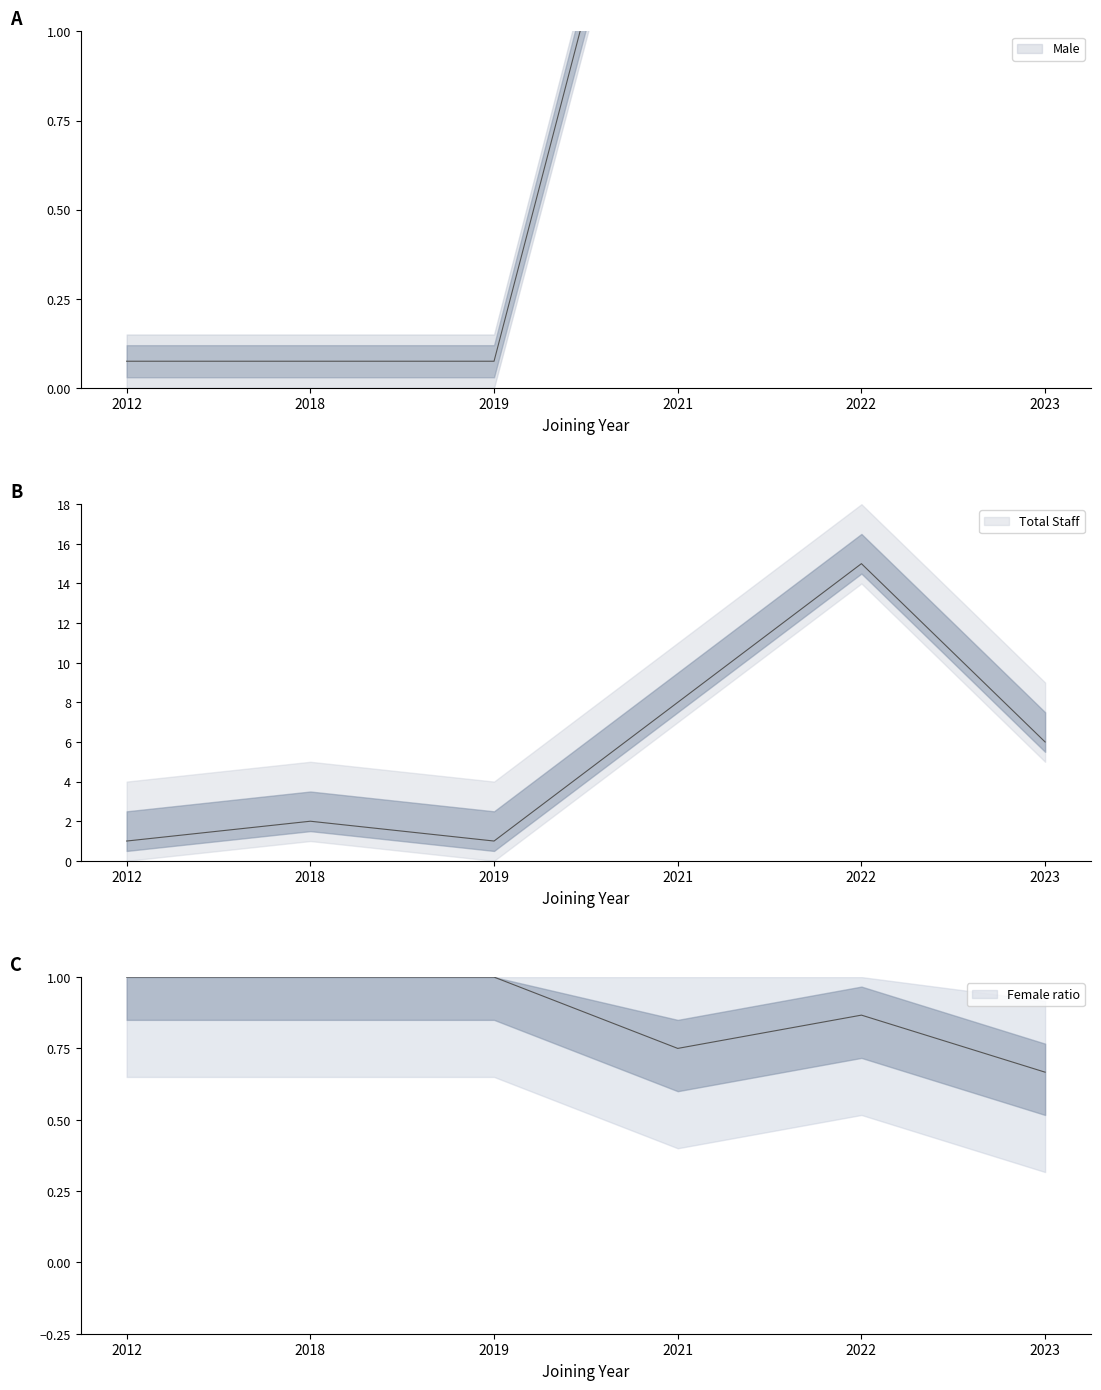

What is the spread (max minus min) of values at 2012?

0.9